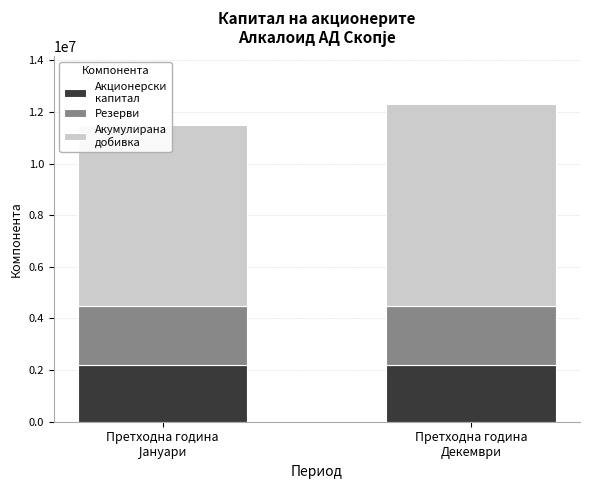

What is the total value across all series at Претходна година
Декември?

12305048